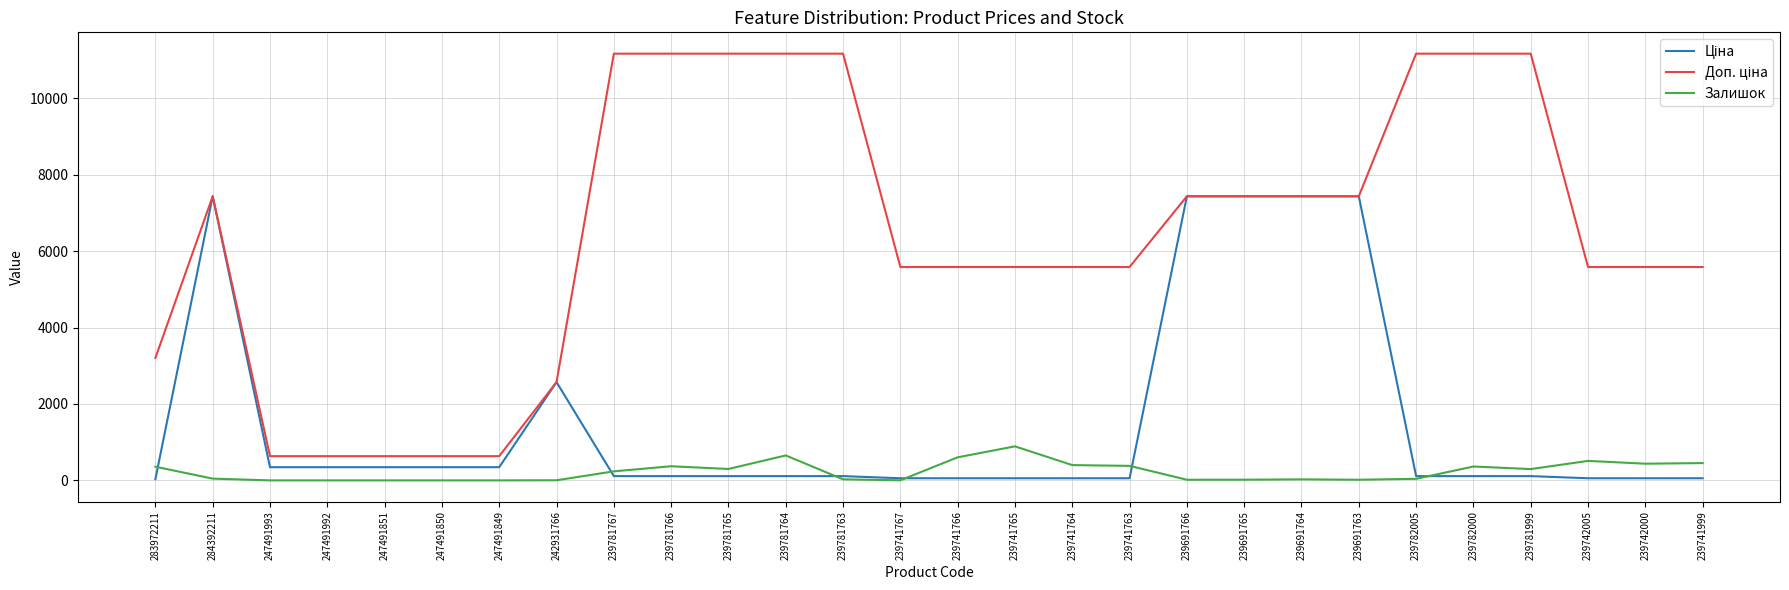

The value of Залишок at 239691765 is 18.0. True or false?

True